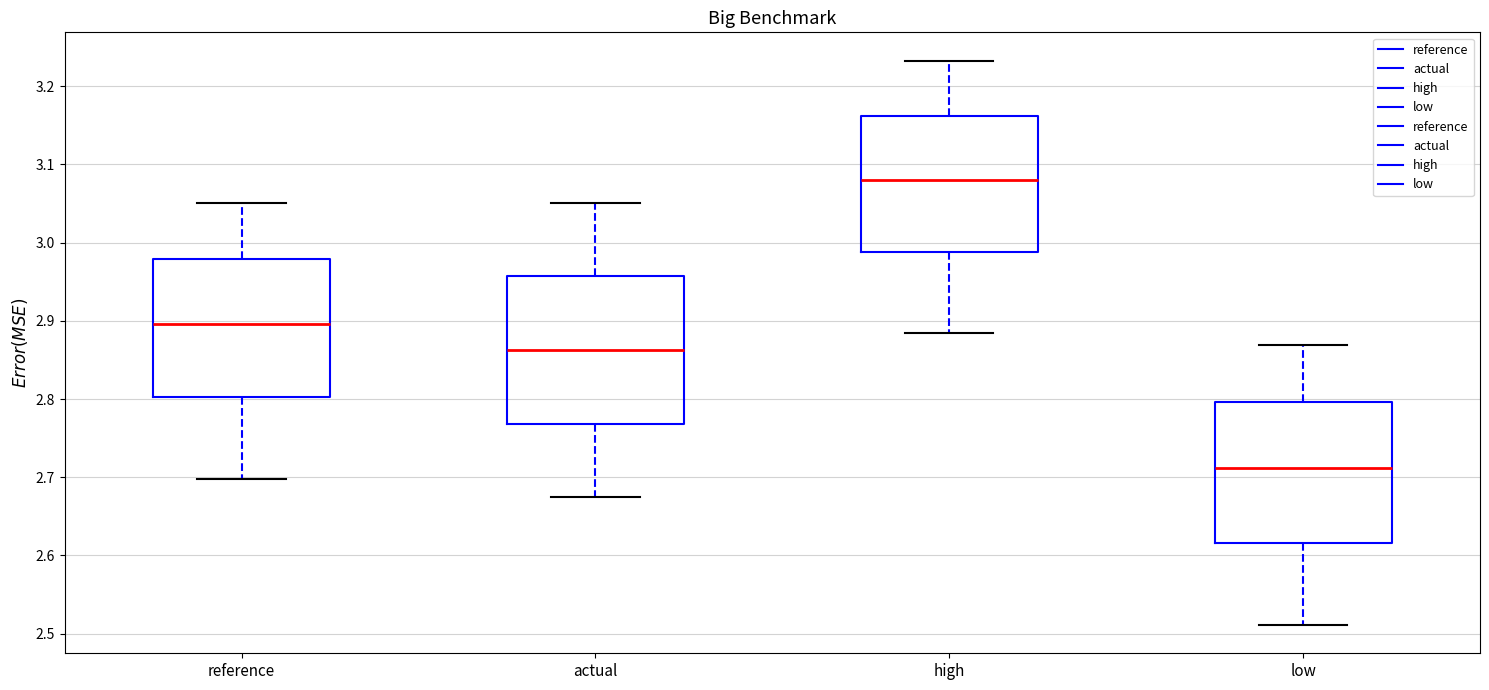

Where is the upper edge of the box for high on the y-axis? The values are not printed on the chart, so give them approximately, as read against the axis.

3.16